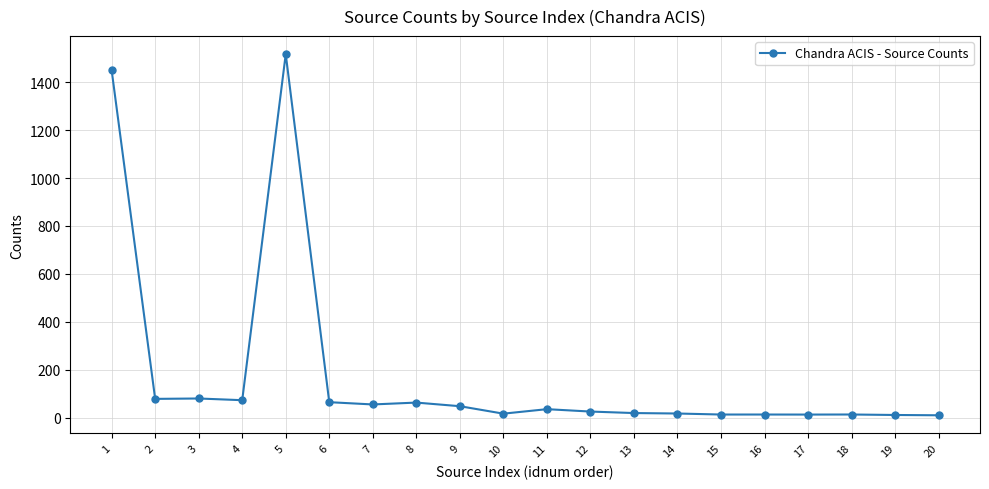

What is the difference between the maximum and minimum values?

1507.5